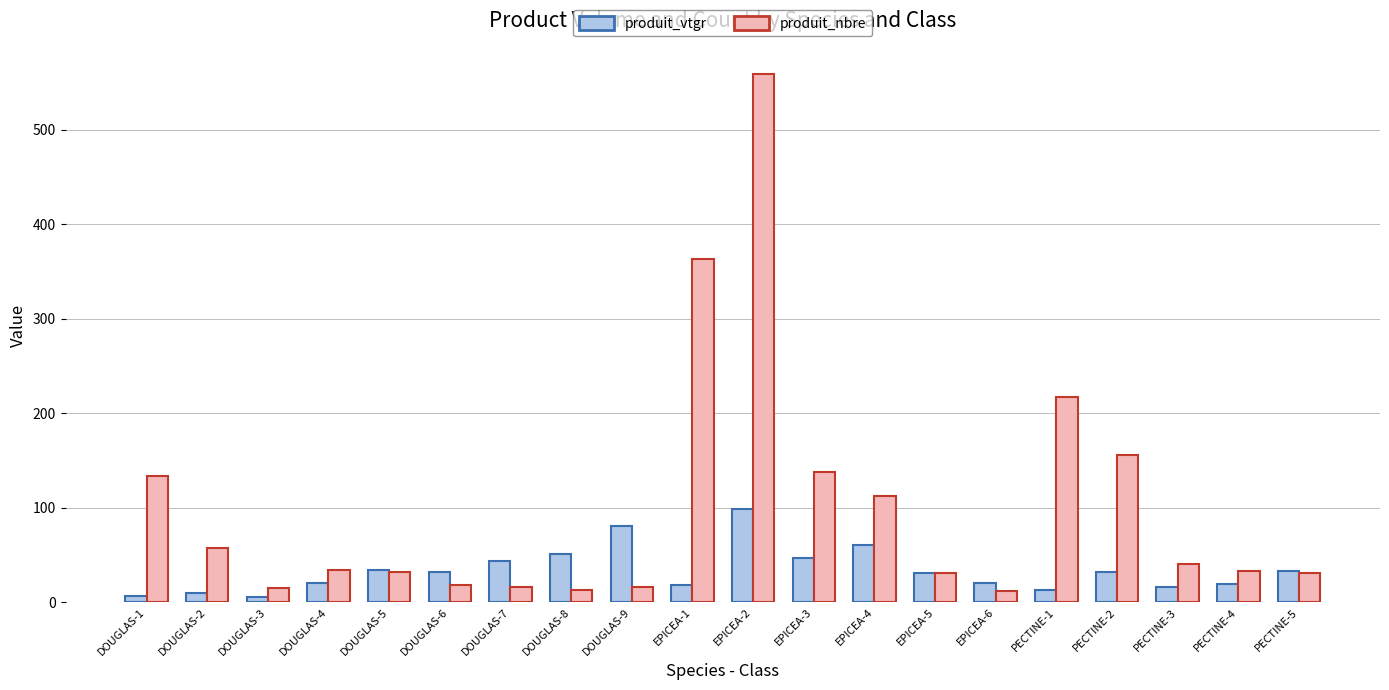

Between DOUGLAS-8 and PECTINE-4, which series saw the biggest shift?

produit_vtgr